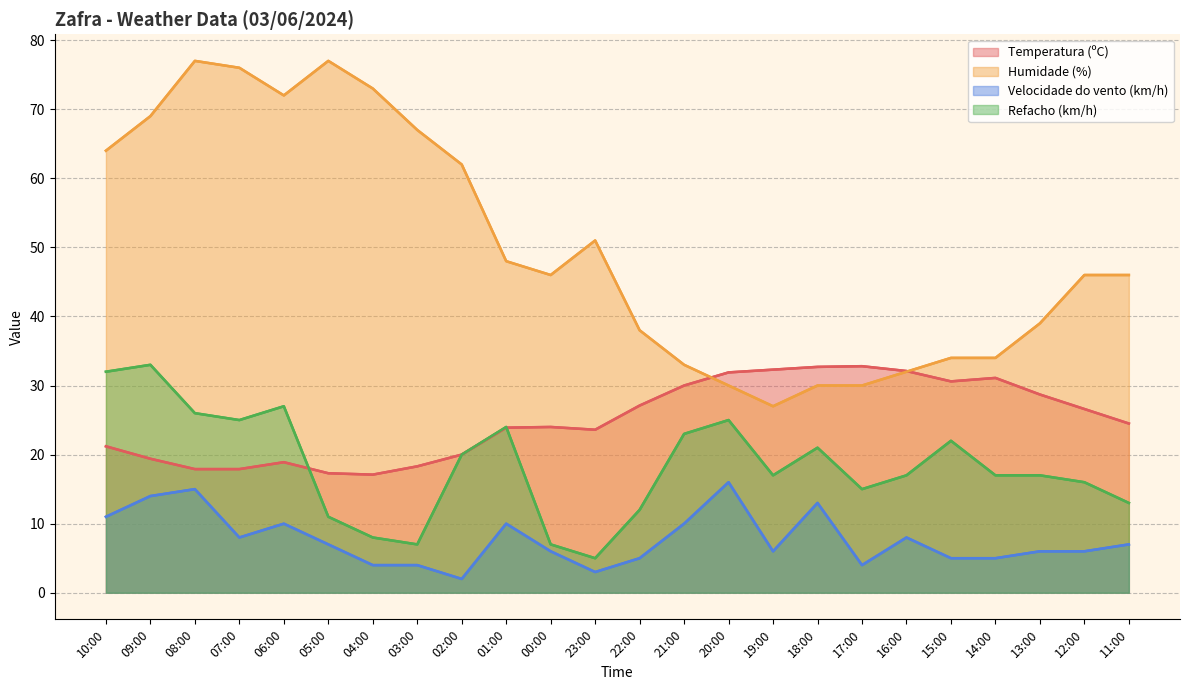

Rank the series by their average value, from lowest to highest.

Velocidade do vento (km/h), Refacho (km/h), Temperatura (ºC), Humidade (%)